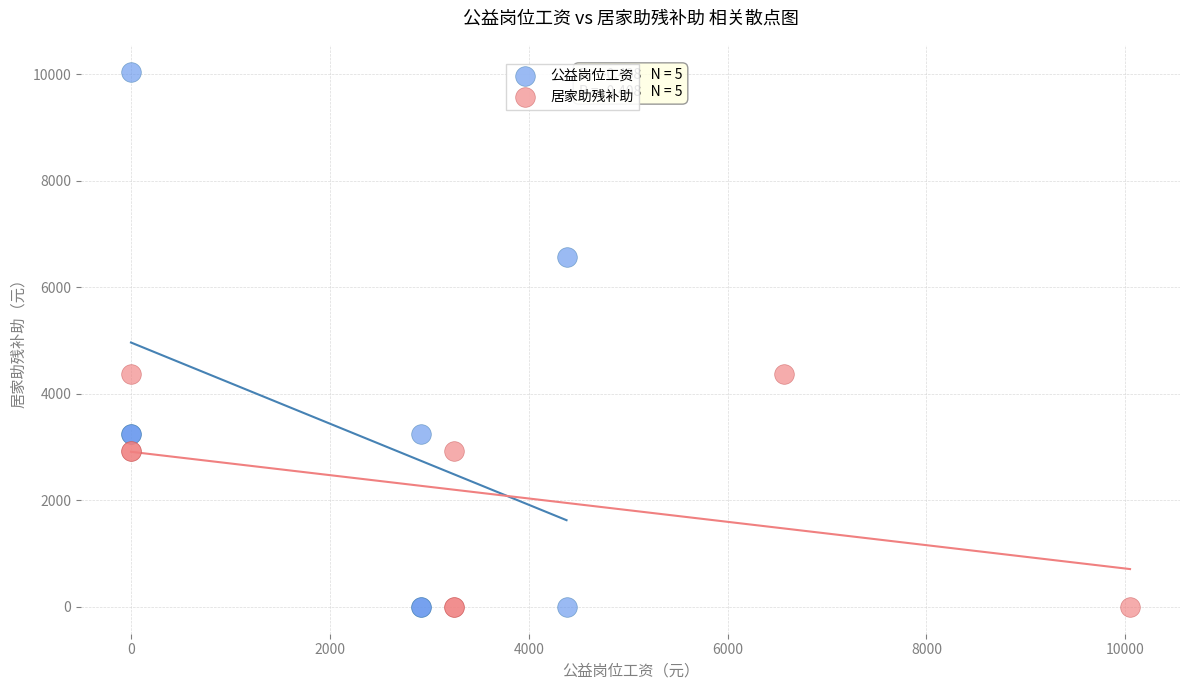

Which series has the largest Y range (max minus min)?

公益岗位工资